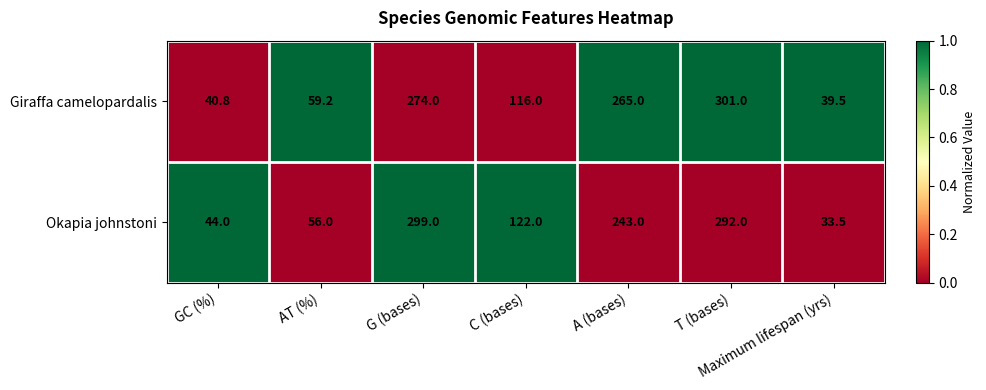

Between GC (%) and A (bases), which series saw the biggest shift?

Giraffa camelopardalis